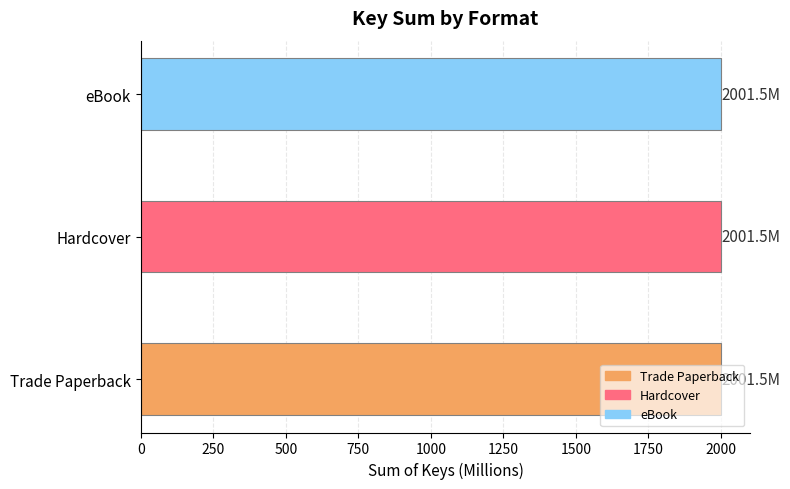

Does the chart contain any negative values?

No